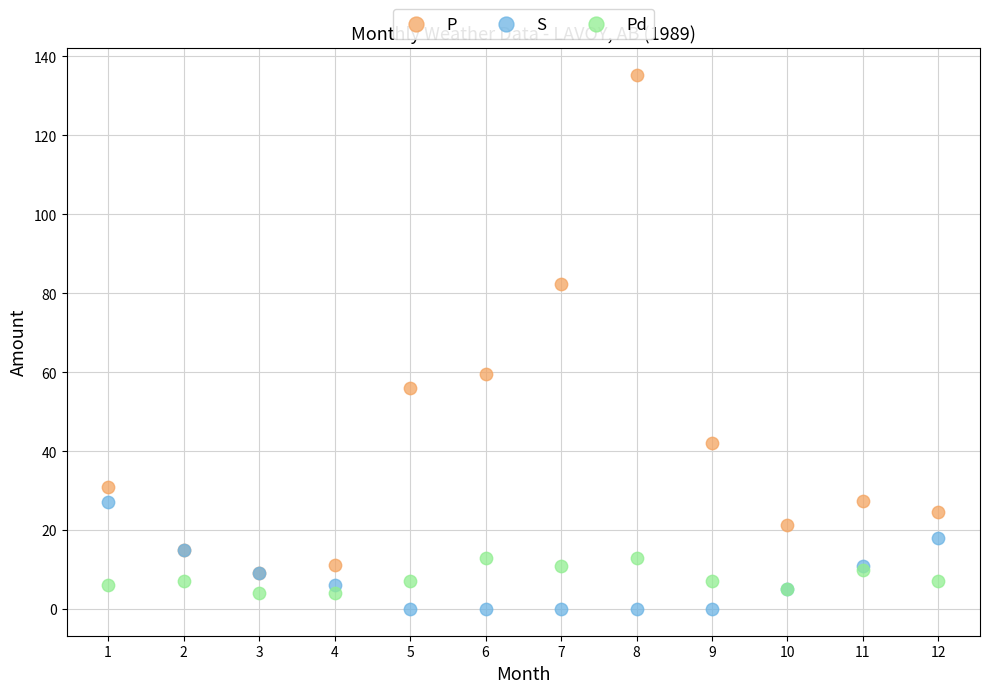

Across all series, what Y value is closest to 67?

59.6